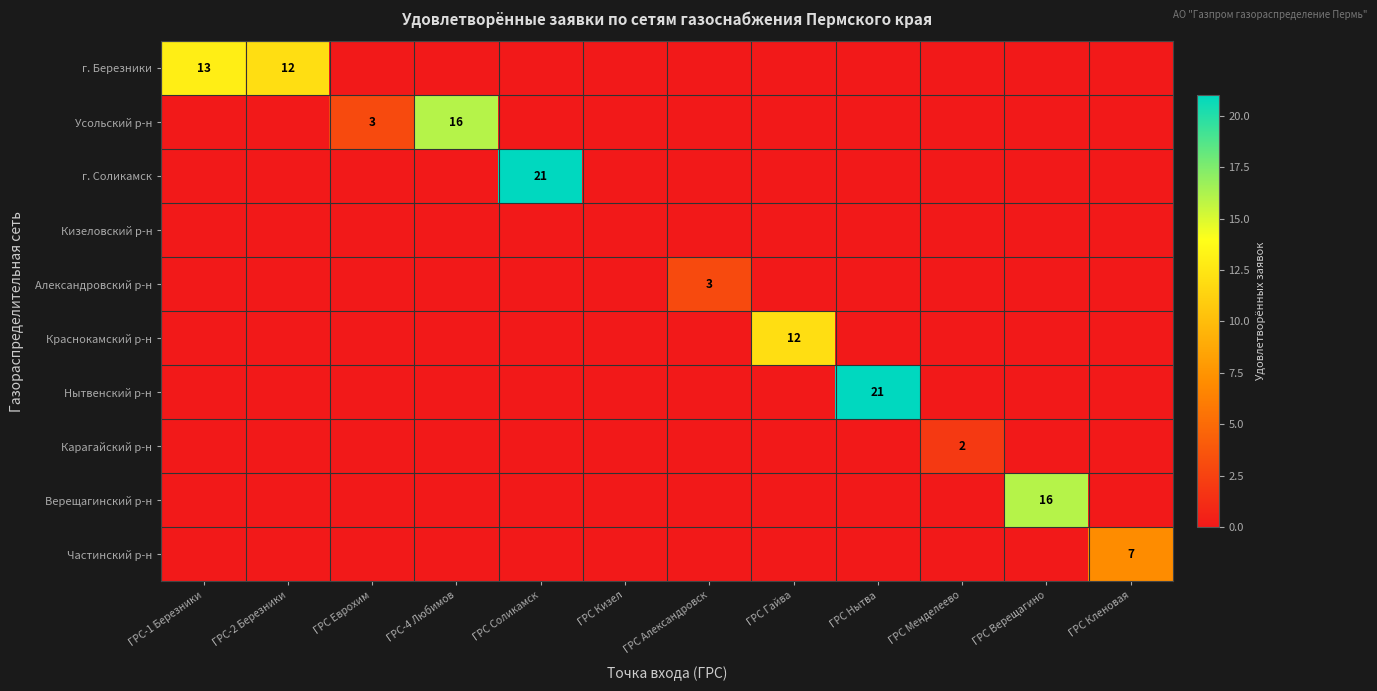

Is the value of Кизеловский р-н at ГРС Нытва greater than the value of Карагайский р-н at ГРС-1 Березники?

No